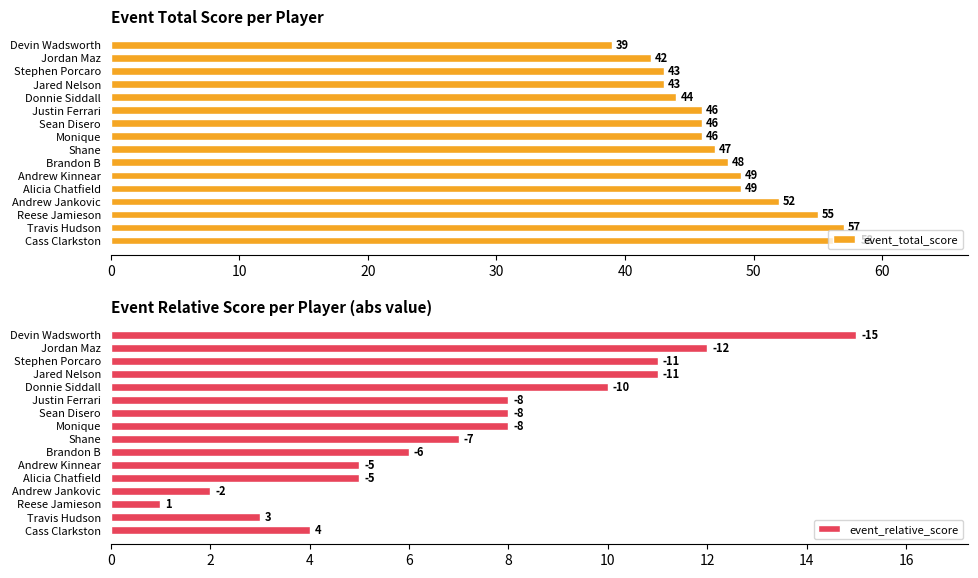

True or false: event_total_score has a value of 57 at Travis Hudson.

True